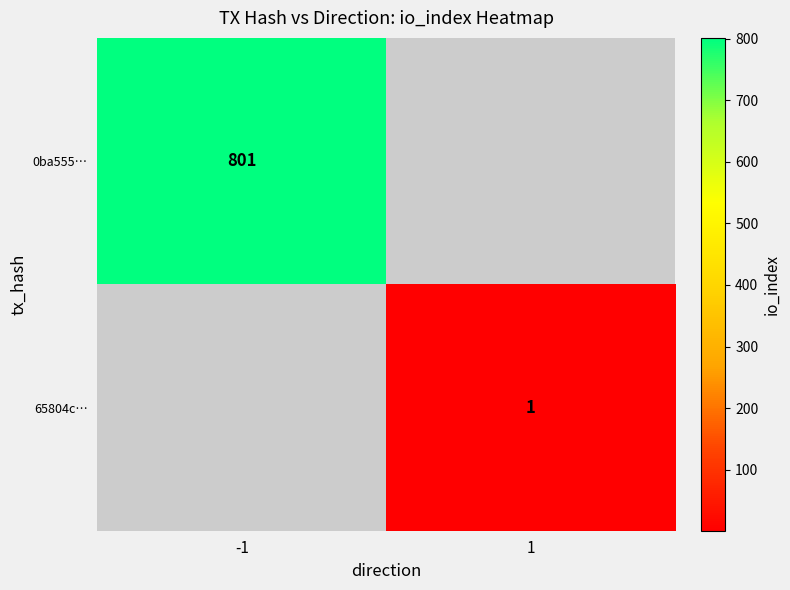

What is the minimum value shown in the chart?

1.0